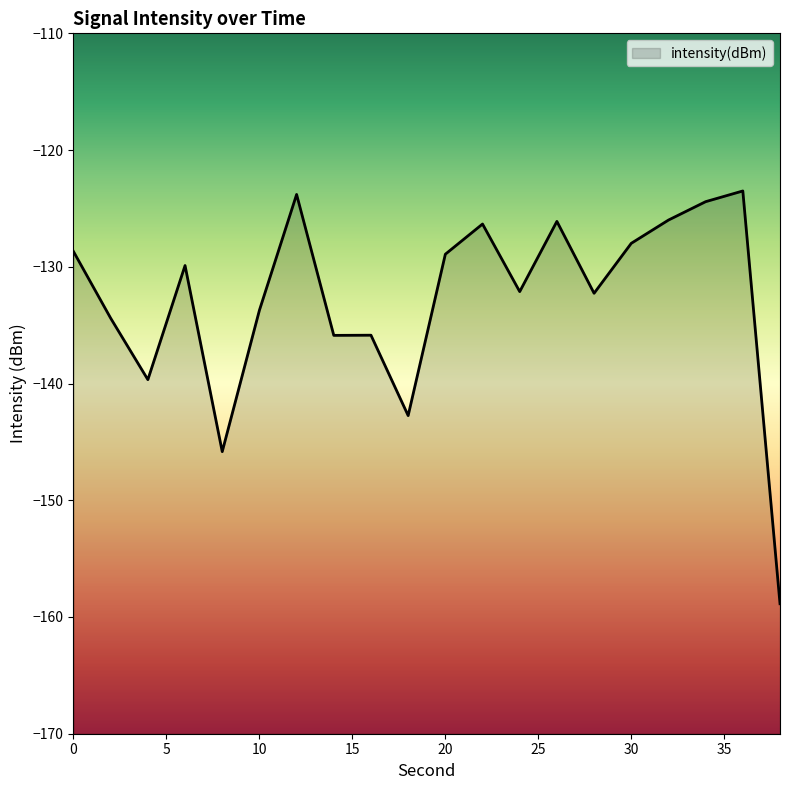

Is it true that the value at 26 is -57.5?

False